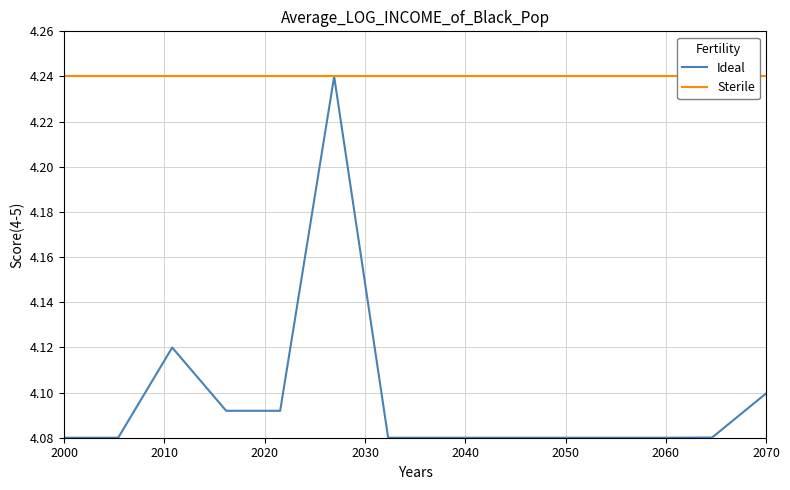

The Sterile series shows 4.2 at 2000. True or false?

True